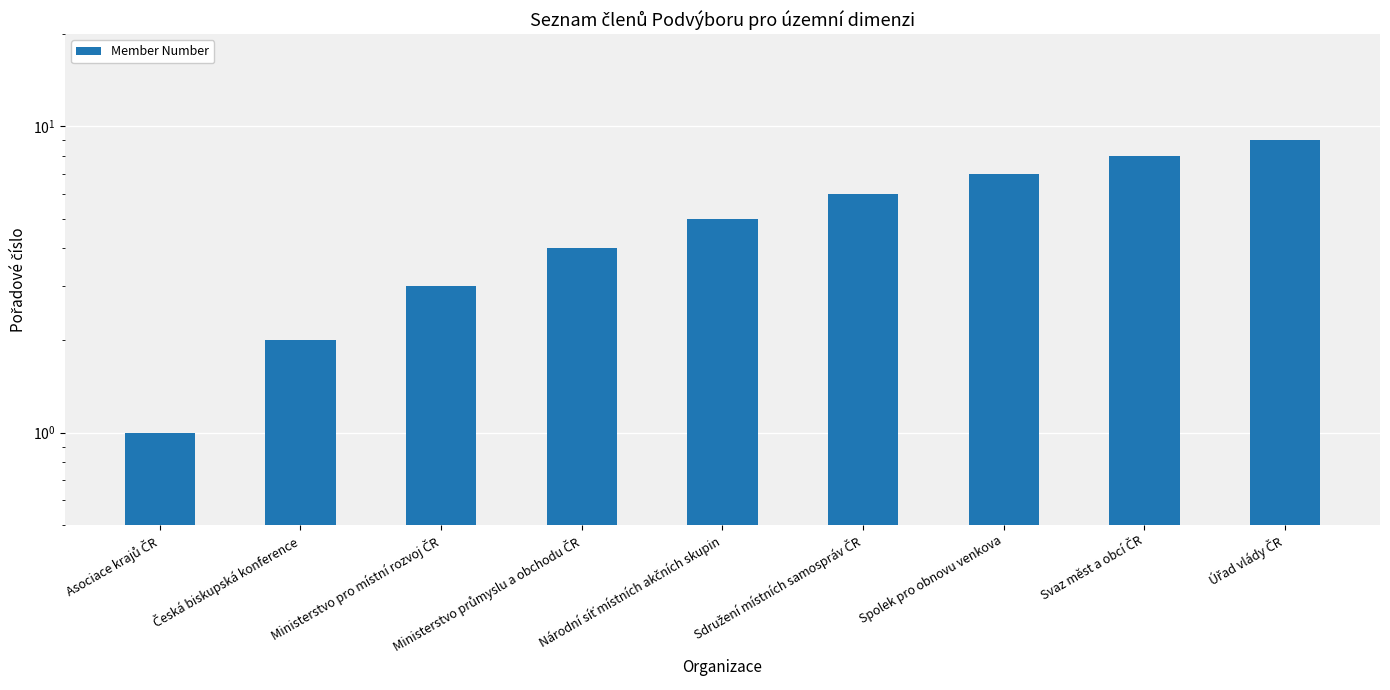

Which has a higher value, Sdružení místních samospráv ČR or Ministerstvo pro místní rozvoj ČR?

Sdružení místních samospráv ČR